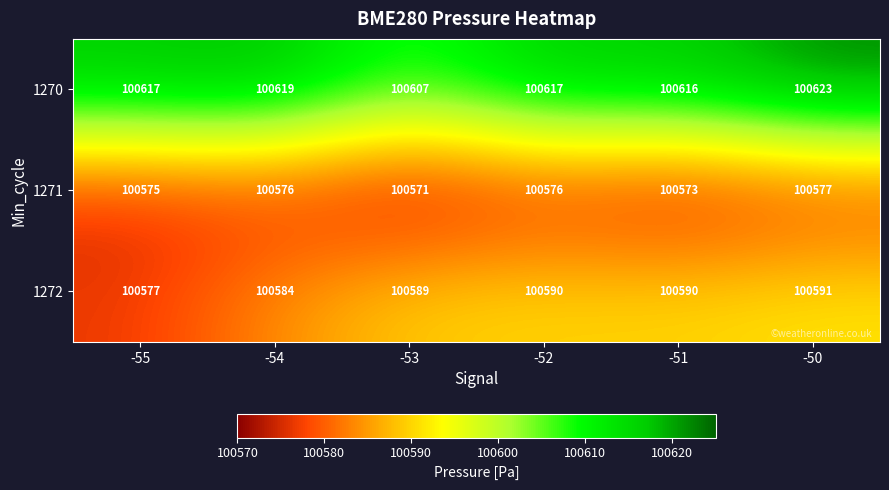

What is the sum of the 1270 values at -51 and -52?

201233